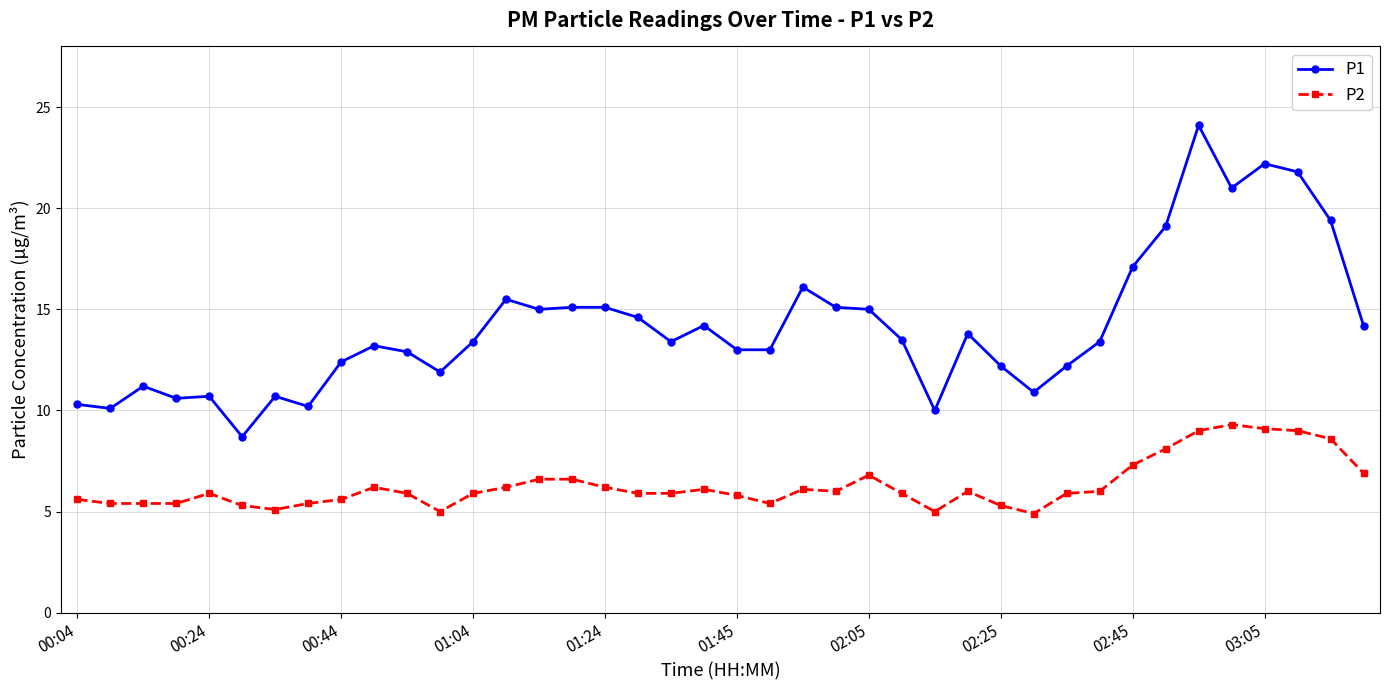

What is the value of the P1 point at the 35th from the left?

24.1